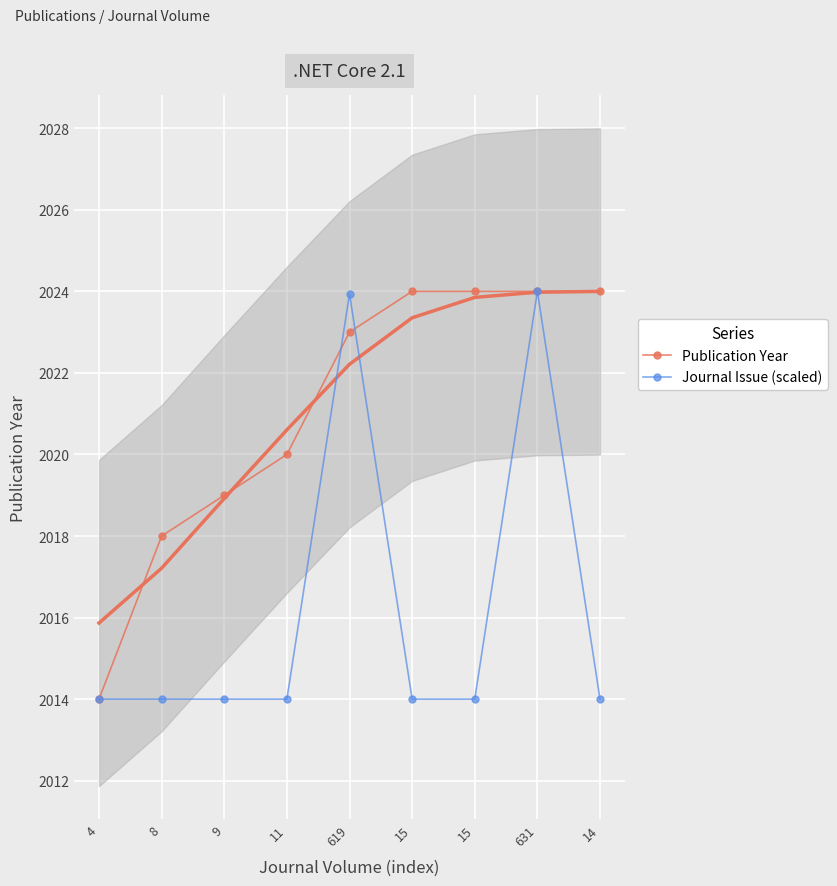

What is the difference between the second highest and second lowest values in the Journal Issue (scaled) series?

9.9